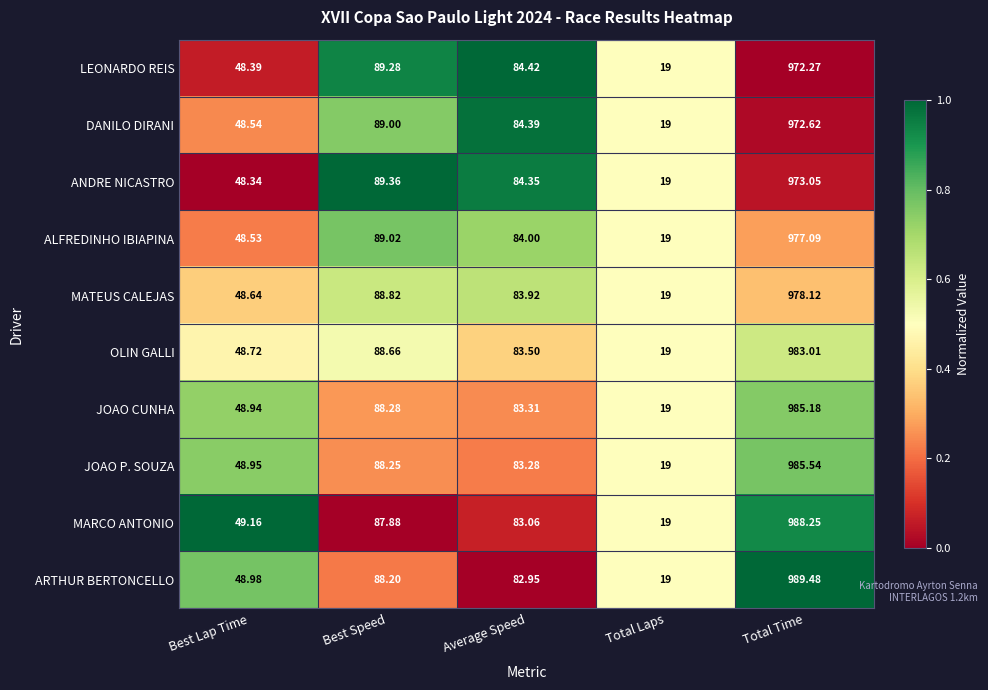

At which label does LEONARDO REIS reach its peak?

Total Time